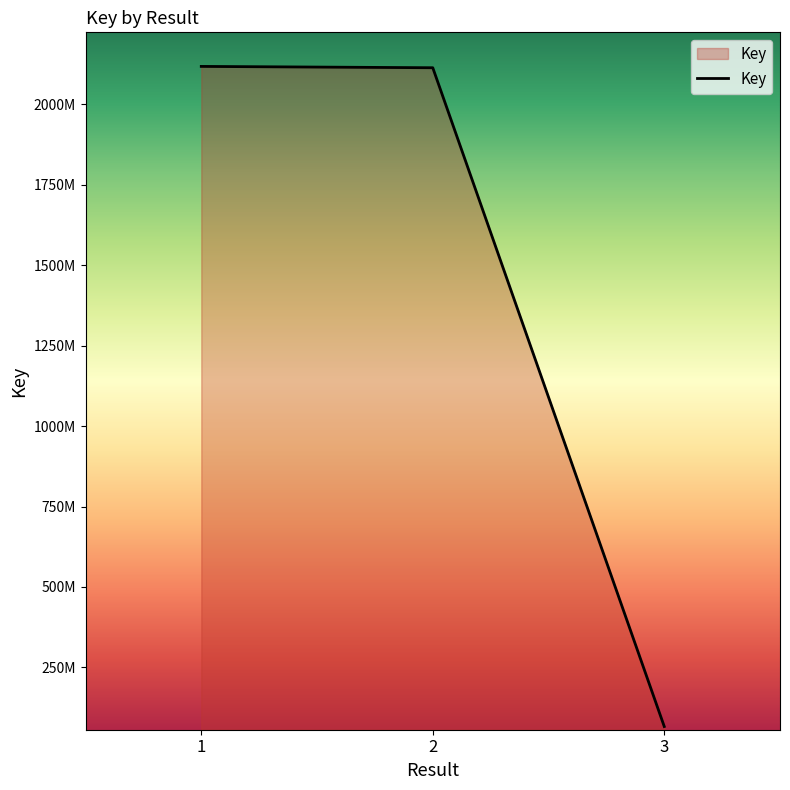

What is the difference between the second highest and minimum values?

2046503135